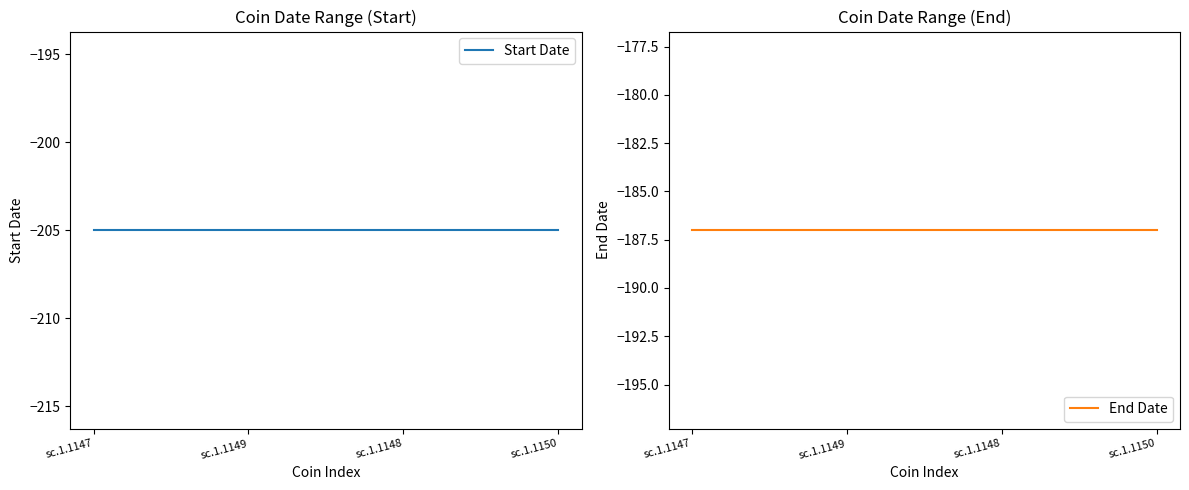

How many lines are shown in the chart?

2